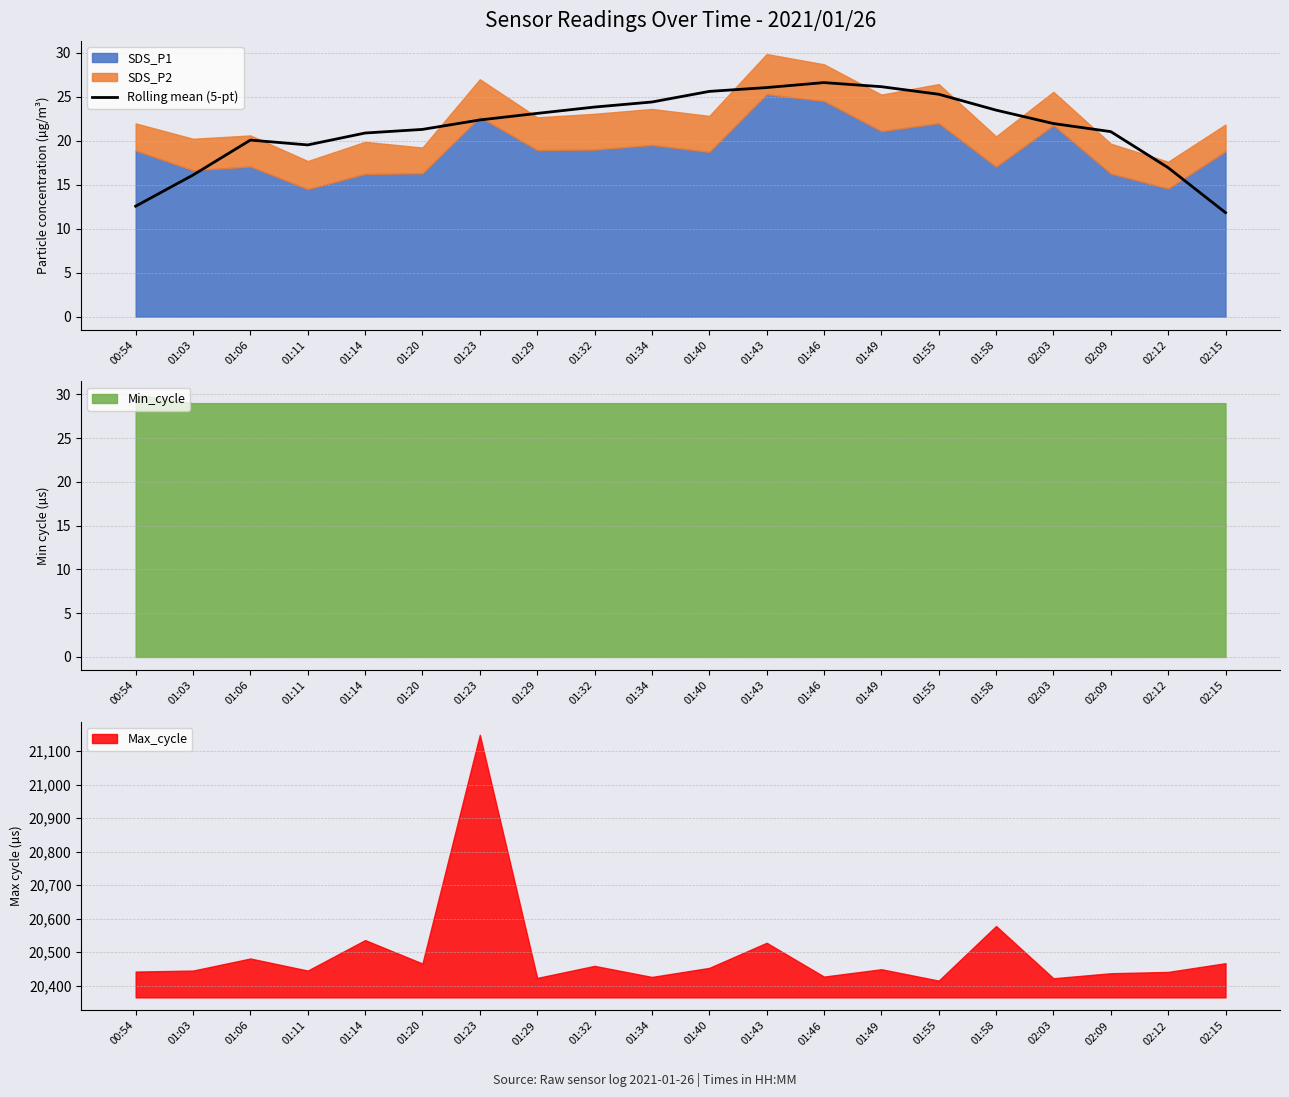

What is the sum of the values at 02:12 and 01:14?

37.8